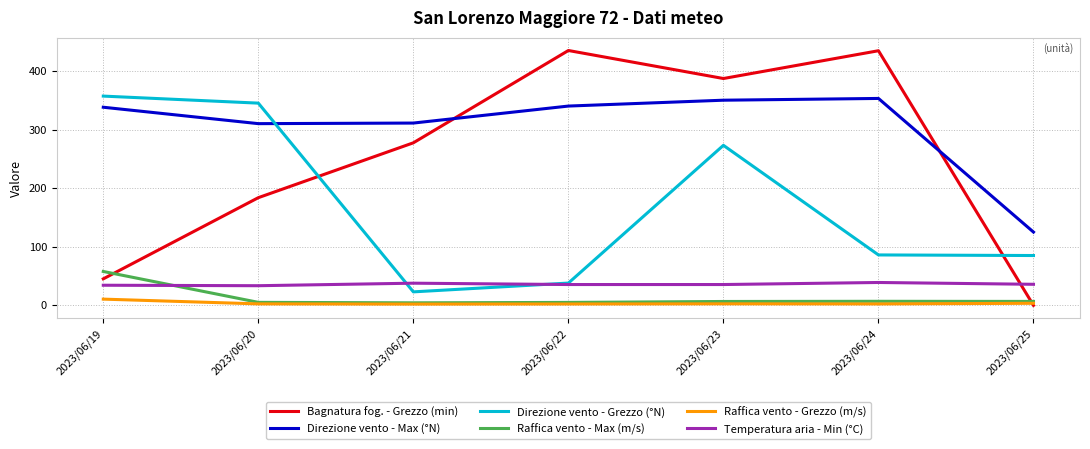

At which label does Direzione vento - Grezzo (°N) first exceed 86?

2023/06/19